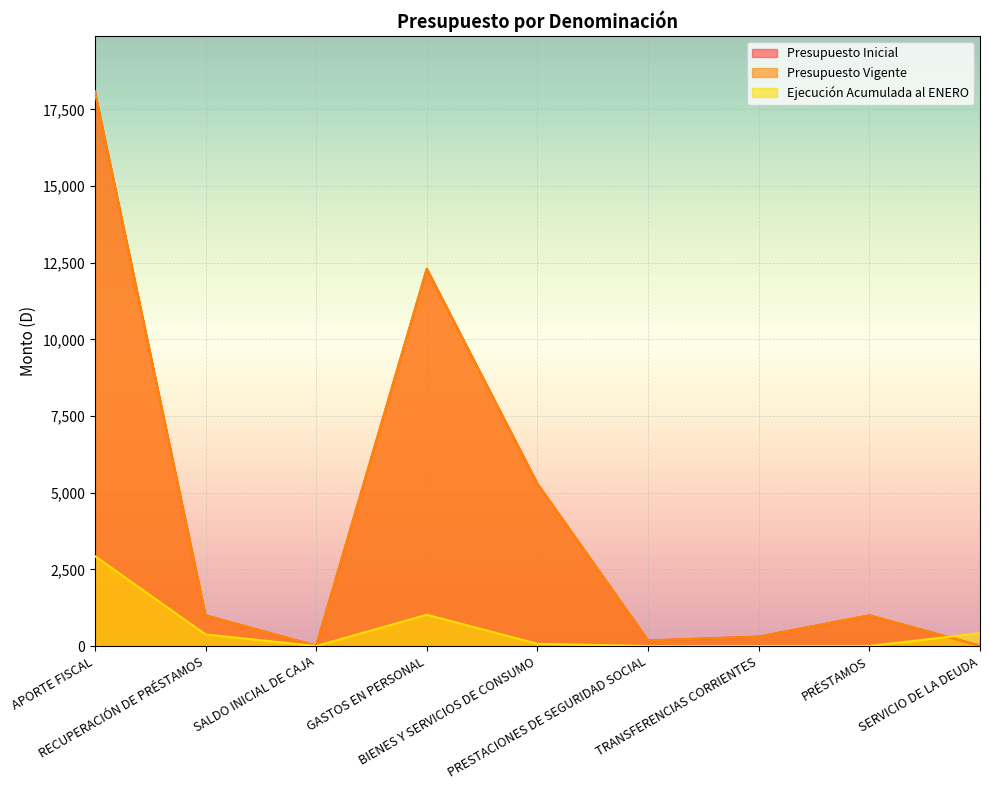

The value of Presupuesto Inicial at PRÉSTAMOS is 1000. True or false?

True